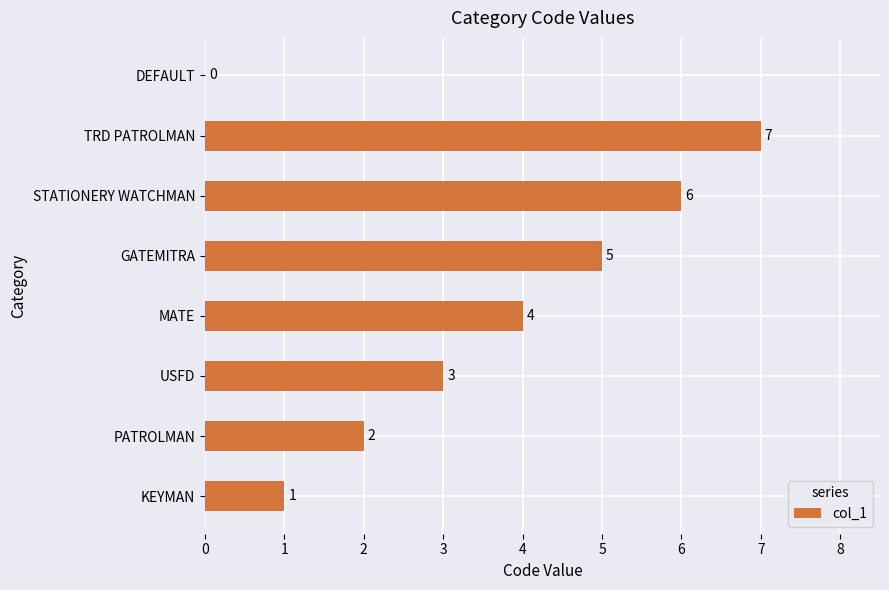

Which label corresponds to the largest value in the chart?

TRD PATROLMAN